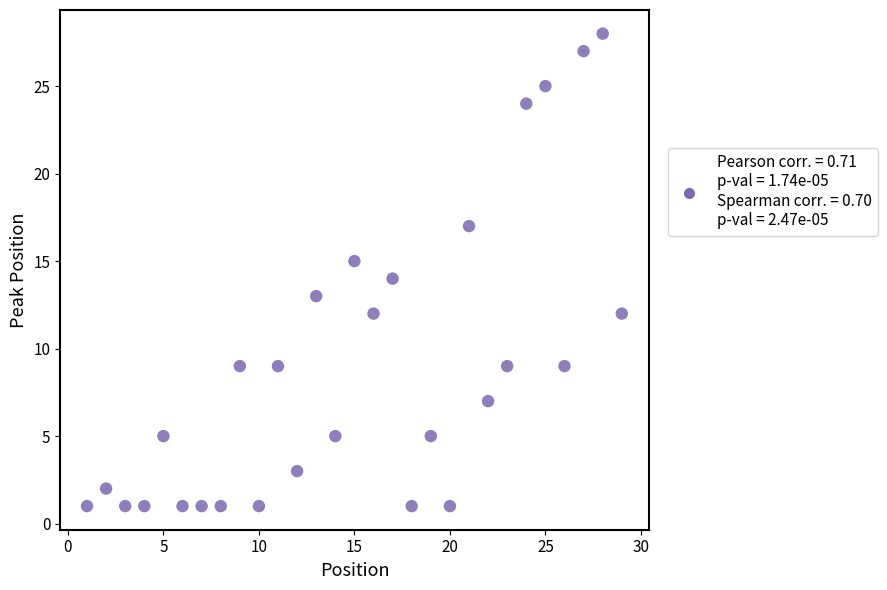

What is the range of Y values (max minus min)?

27